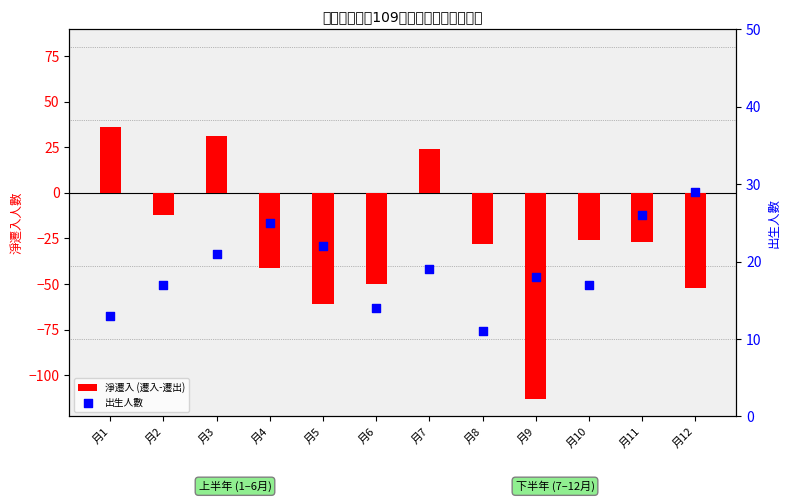

Which series contains the highest Y value?

淨遷入 (遷入-遷出)